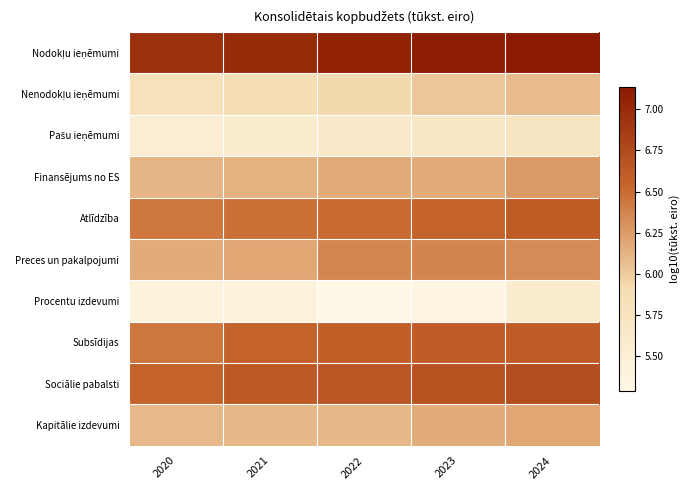

What is the total value across all series at 2021?

62.0